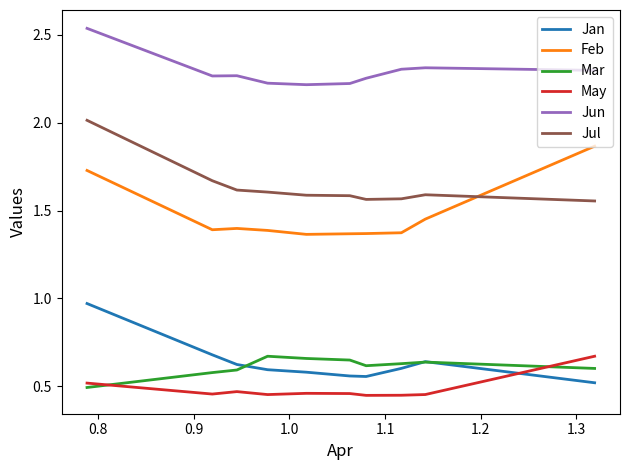

Which series has the largest total across all categories?

Jun